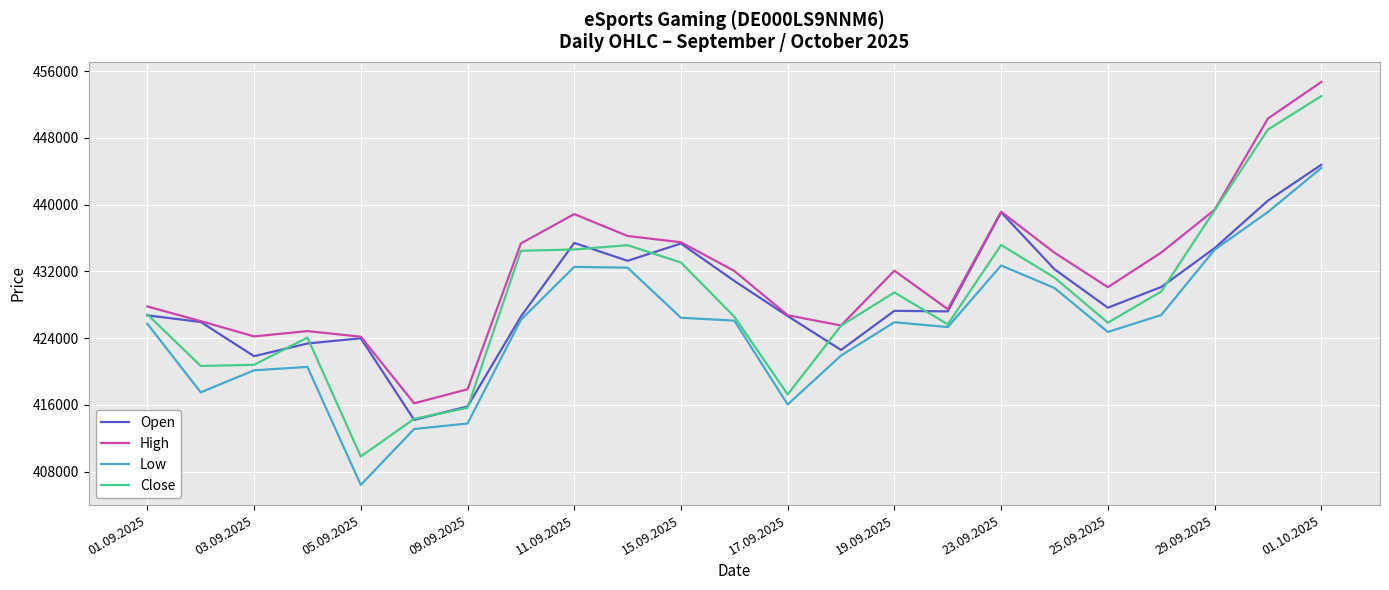

Which series has the largest total across all categories?

High